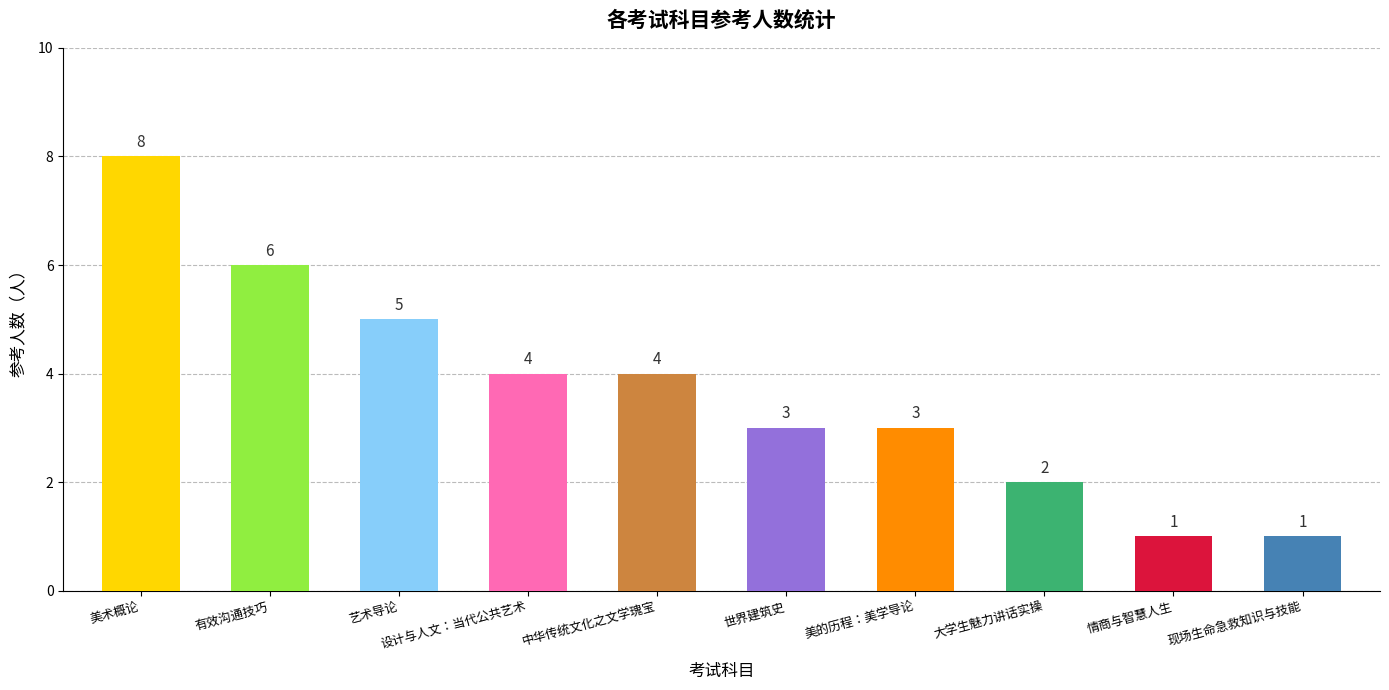

Which has a higher value, 大学生魅力讲话实操 or 现场生命急救知识与技能?

大学生魅力讲话实操